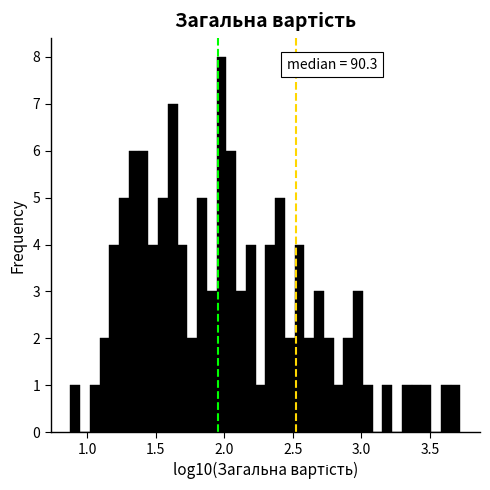

Around what value on the x-axis is the tallest bar? Give the approximate position of its centre, as read against the axis.

2.00